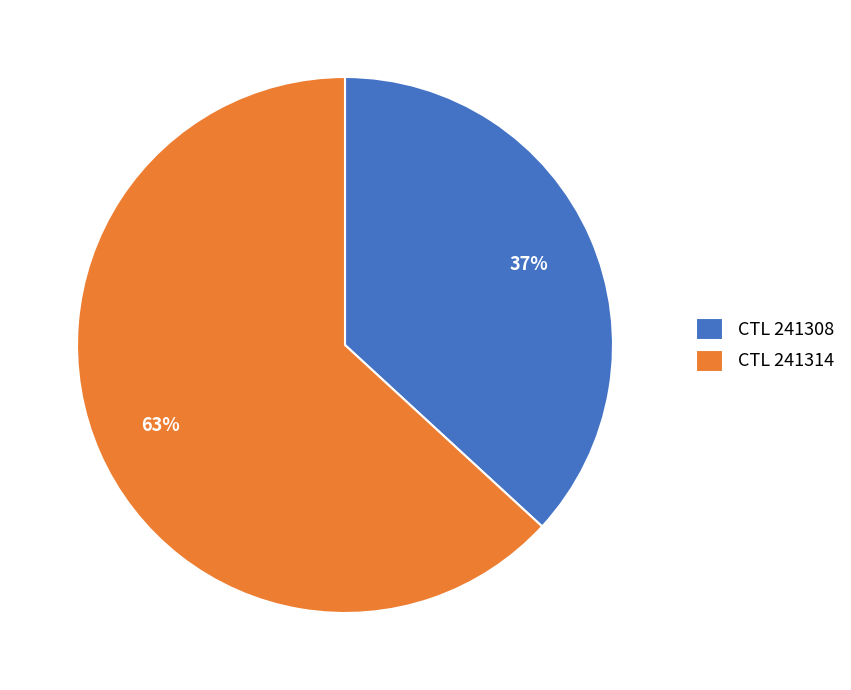

What is the largest slice in the pie chart?

CTL 241314